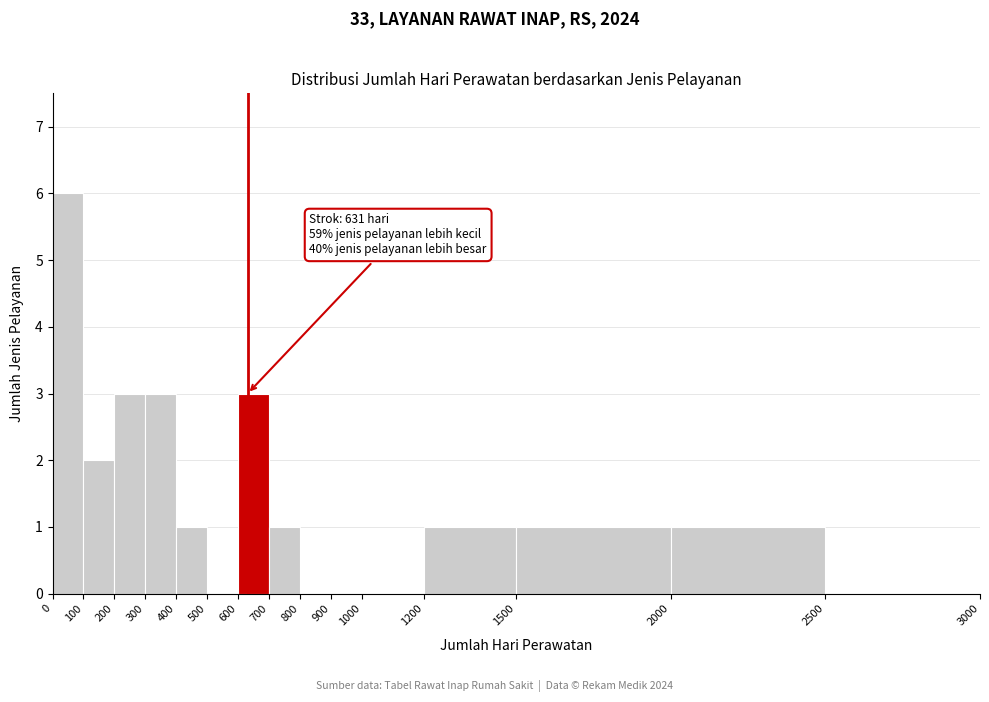

Over which range of the x-axis is the bar tallest?

0 to 100